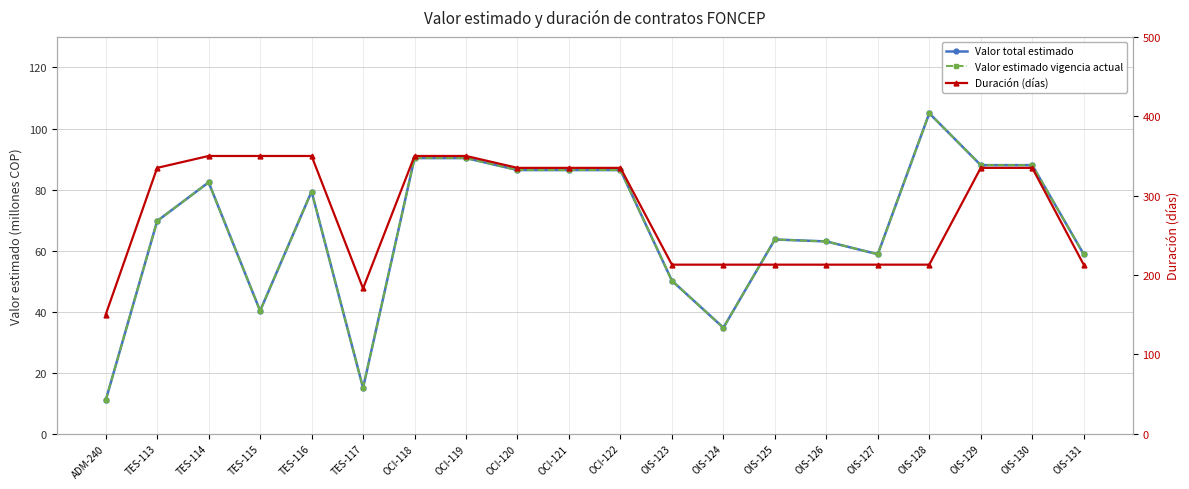

What is the sum of the Valor total estimado values at OIS-127 and OIS-126?

121.8